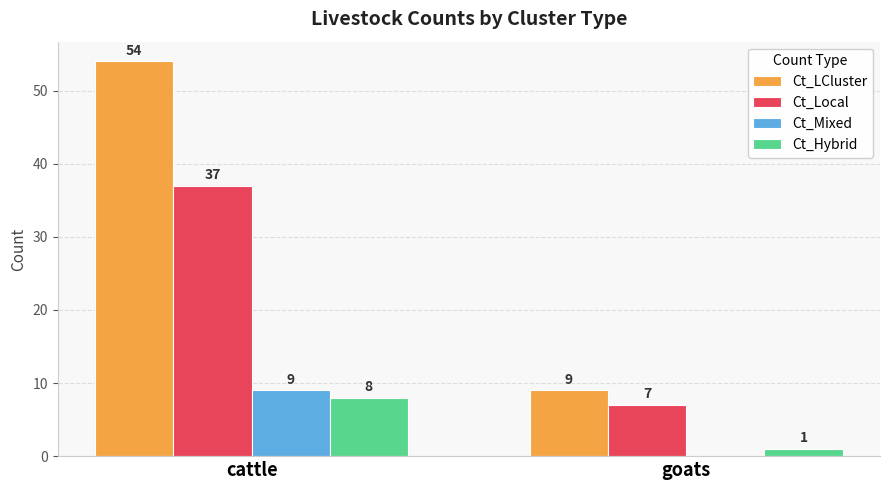

Reading left to right, list all the values displayed in this chart.

Ct_LCluster: cattle=54	goats=9
Ct_Local: cattle=37	goats=7
Ct_Mixed: cattle=9	goats=0
Ct_Hybrid: cattle=8	goats=1